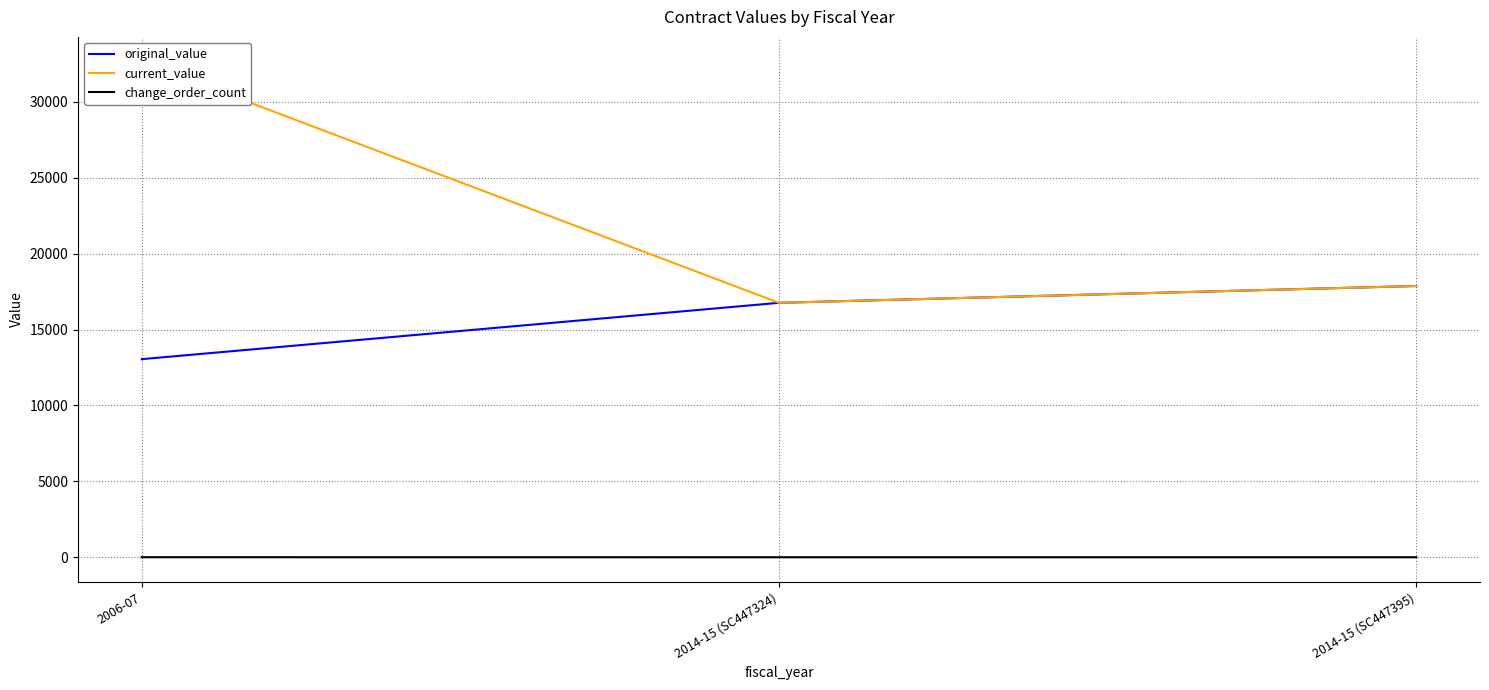

Which label corresponds to the smallest value in the chart?

2014-15 (SC447324)